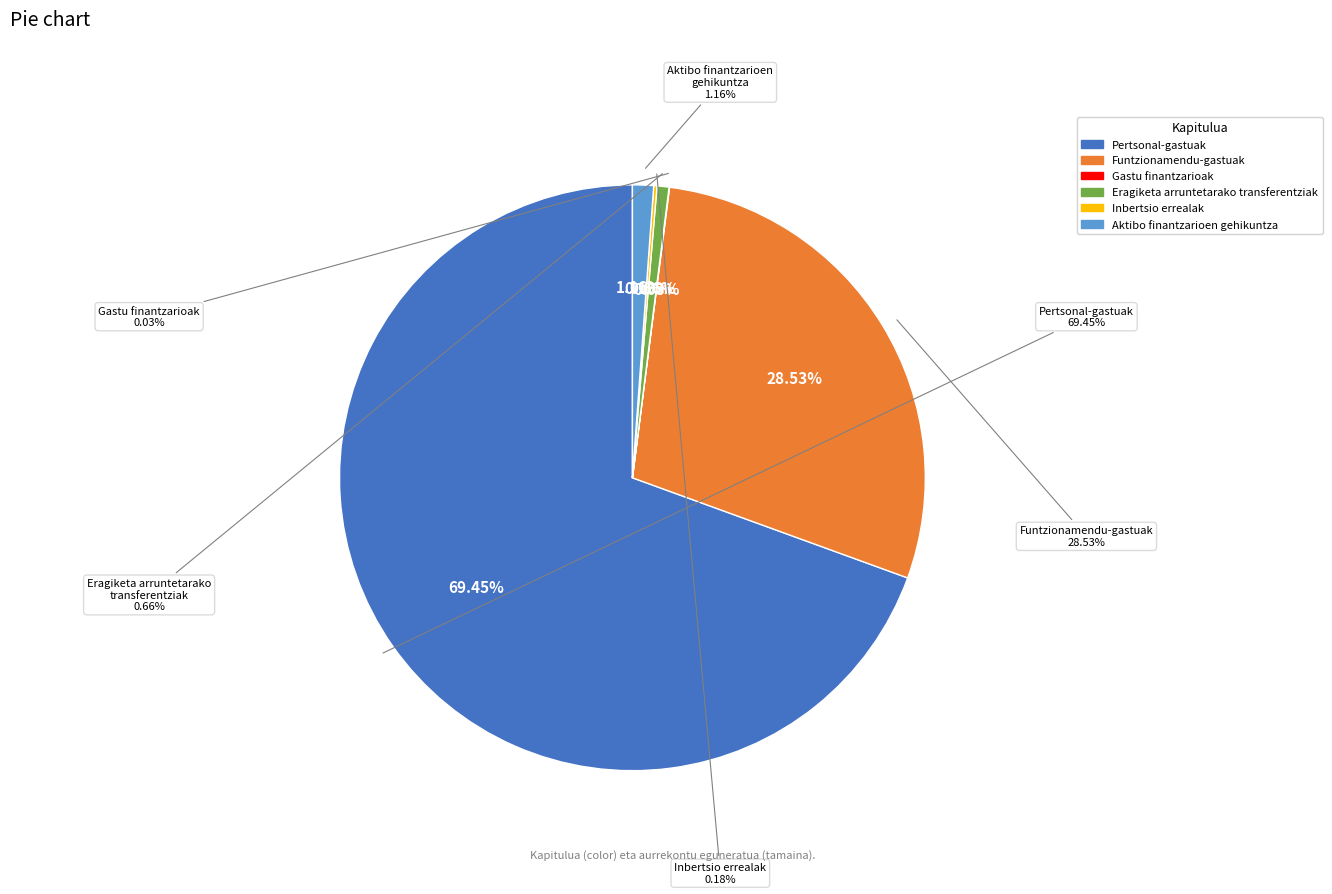

Between Aktibo finantzarioen gehikuntza and Eragiketa arruntetarako transferentziak, which is larger?

Aktibo finantzarioen gehikuntza